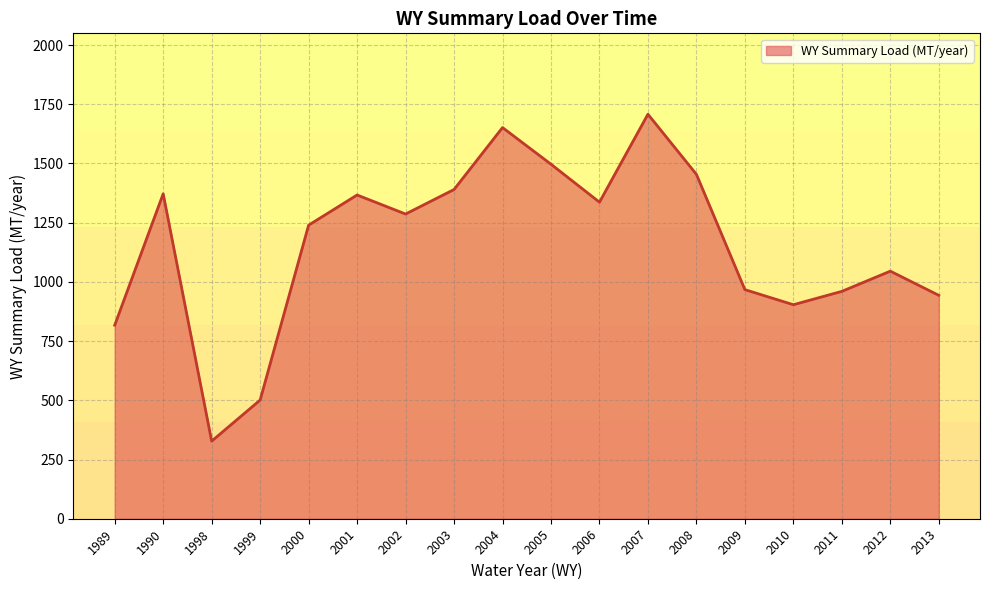

How many distinct data groups are displayed?

1